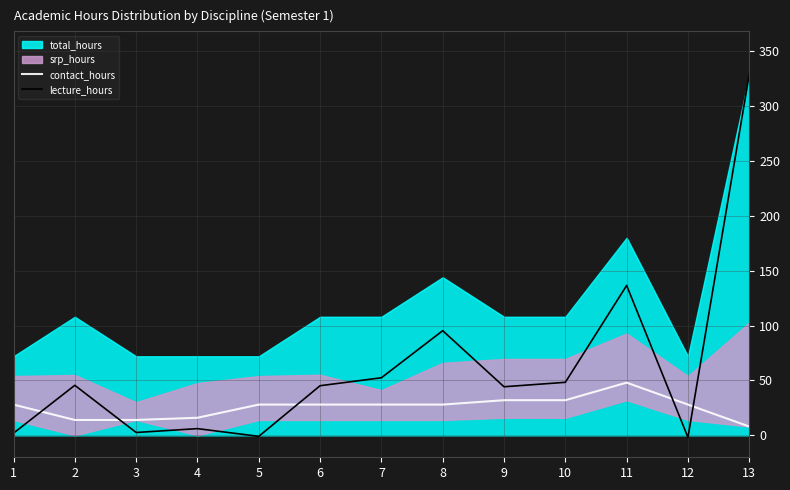

At which label does lecture_hours reach its minimum?

12